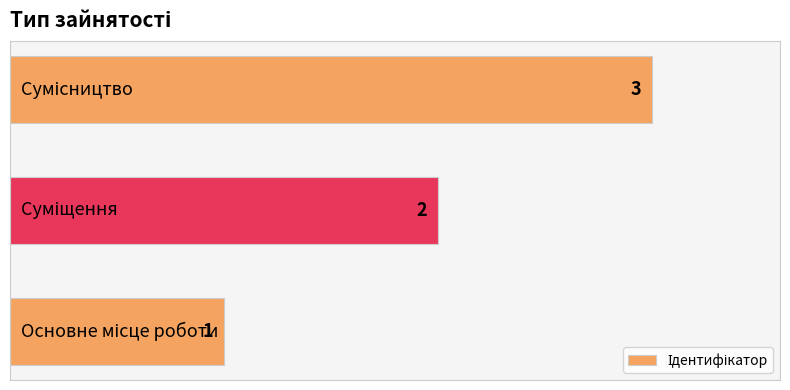

What is the minimum value shown in the chart?

1